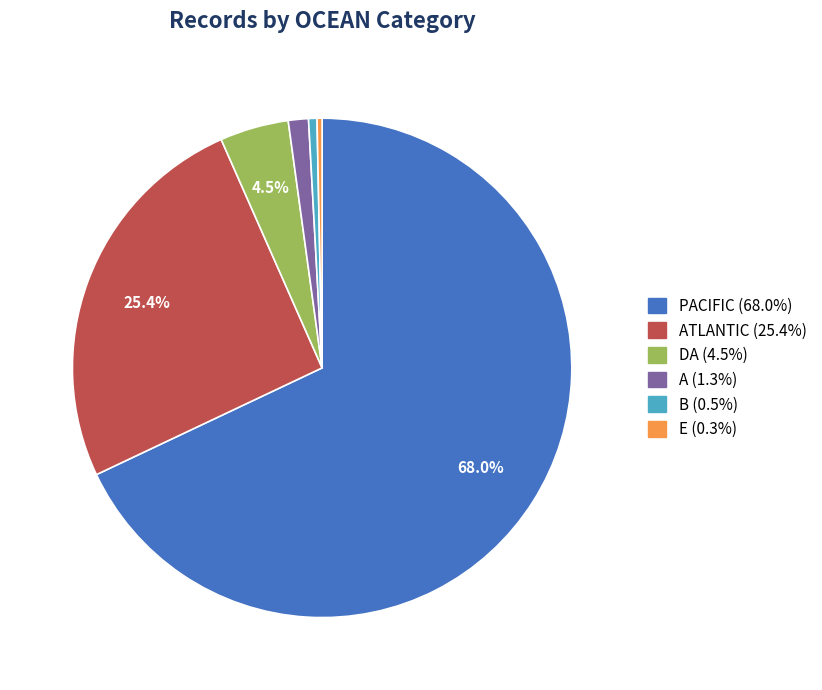

Is there a majority slice in this chart?

Yes